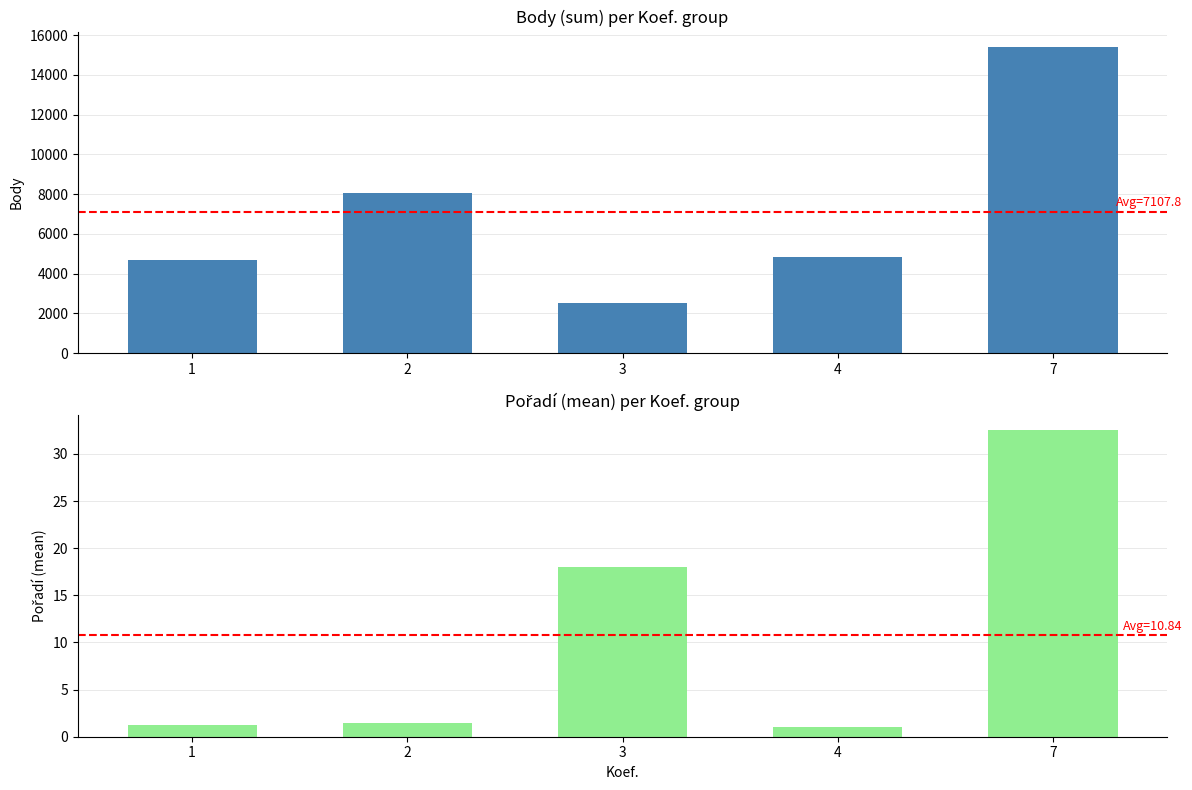

Where is Body nearest to the value 8967?

2